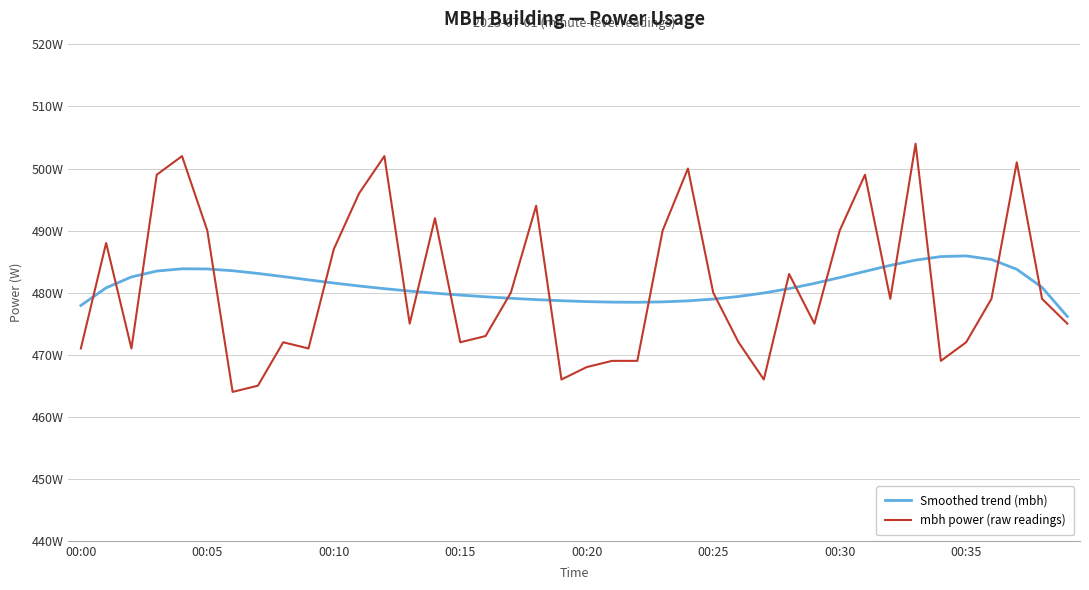

List the series in order of their overall mean, highest first.

mbh power (raw readings), Smoothed trend (mbh)